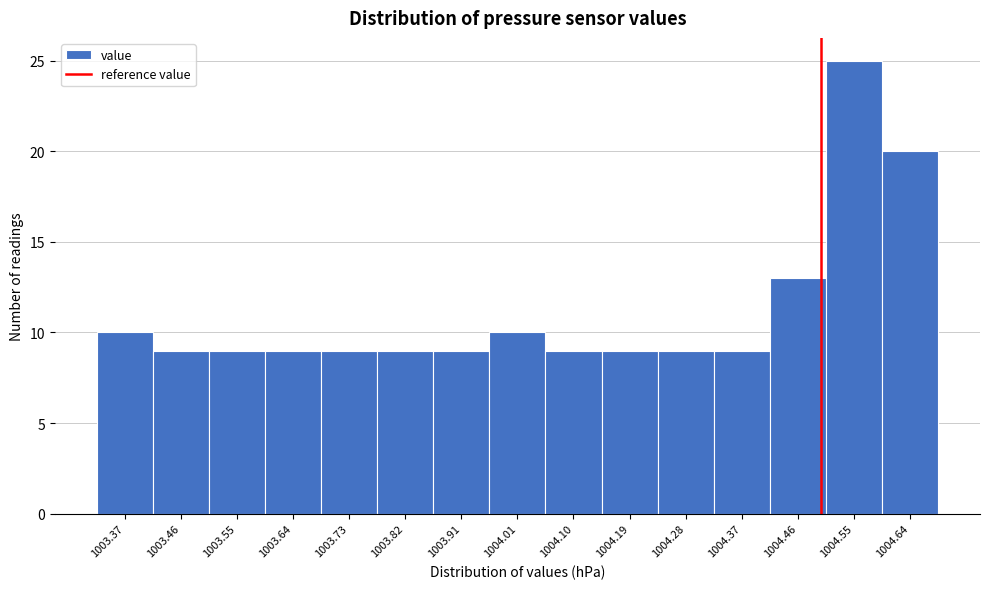

Reading left to right, list every bar in this chart as the range it spans on the x-axis followed by its height. Neither the bar edges nor the heights are printed on the chart, so give them approximately, as read against the axes.

1003.32 to 1003.41: 10
1003.41 to 1003.50: 9
1003.50 to 1003.59: 9
1003.59 to 1003.69: 9
1003.69 to 1003.78: 9
1003.78 to 1003.87: 9
1003.87 to 1003.96: 9
1003.96 to 1004.05: 10
1004.05 to 1004.14: 9
1004.14 to 1004.23: 9
1004.23 to 1004.32: 9
1004.32 to 1004.42: 9
1004.42 to 1004.51: 13
1004.51 to 1004.60: 25
1004.60 to 1004.69: 20